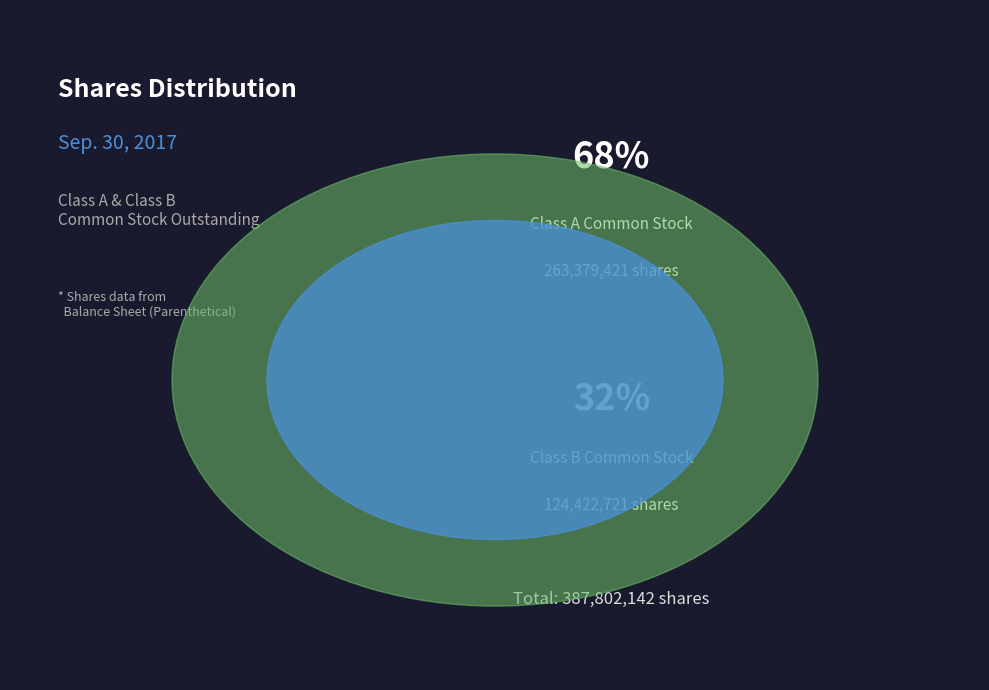

Count the number of slices in the pie.

2